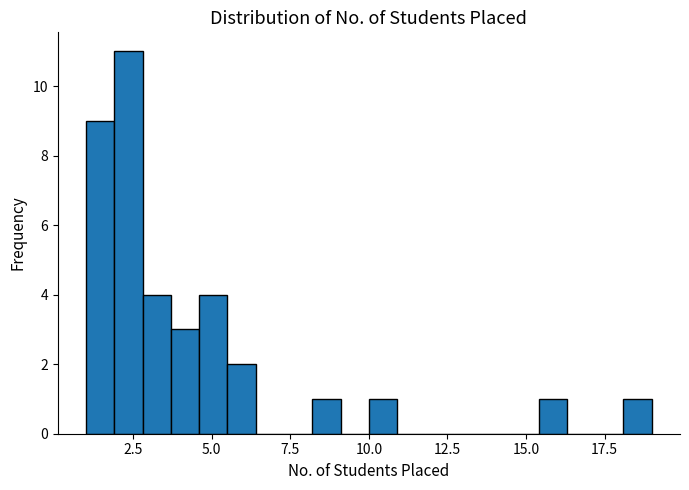

Read against the x-axis, roughly where is the centre of the tallest bar?

2.5